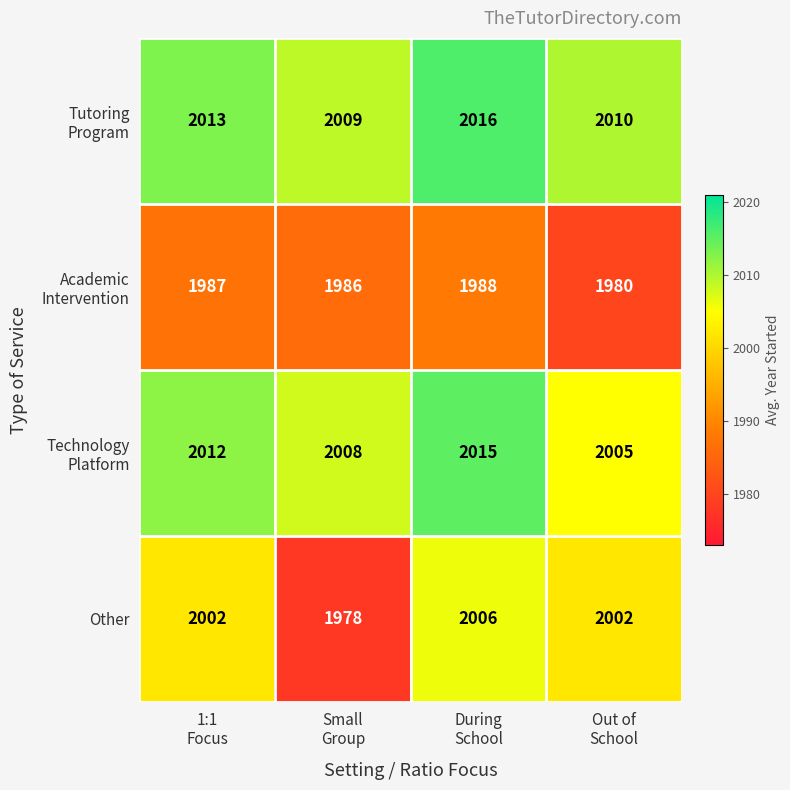

What is the difference between the second highest and minimum values in the Other series?

24